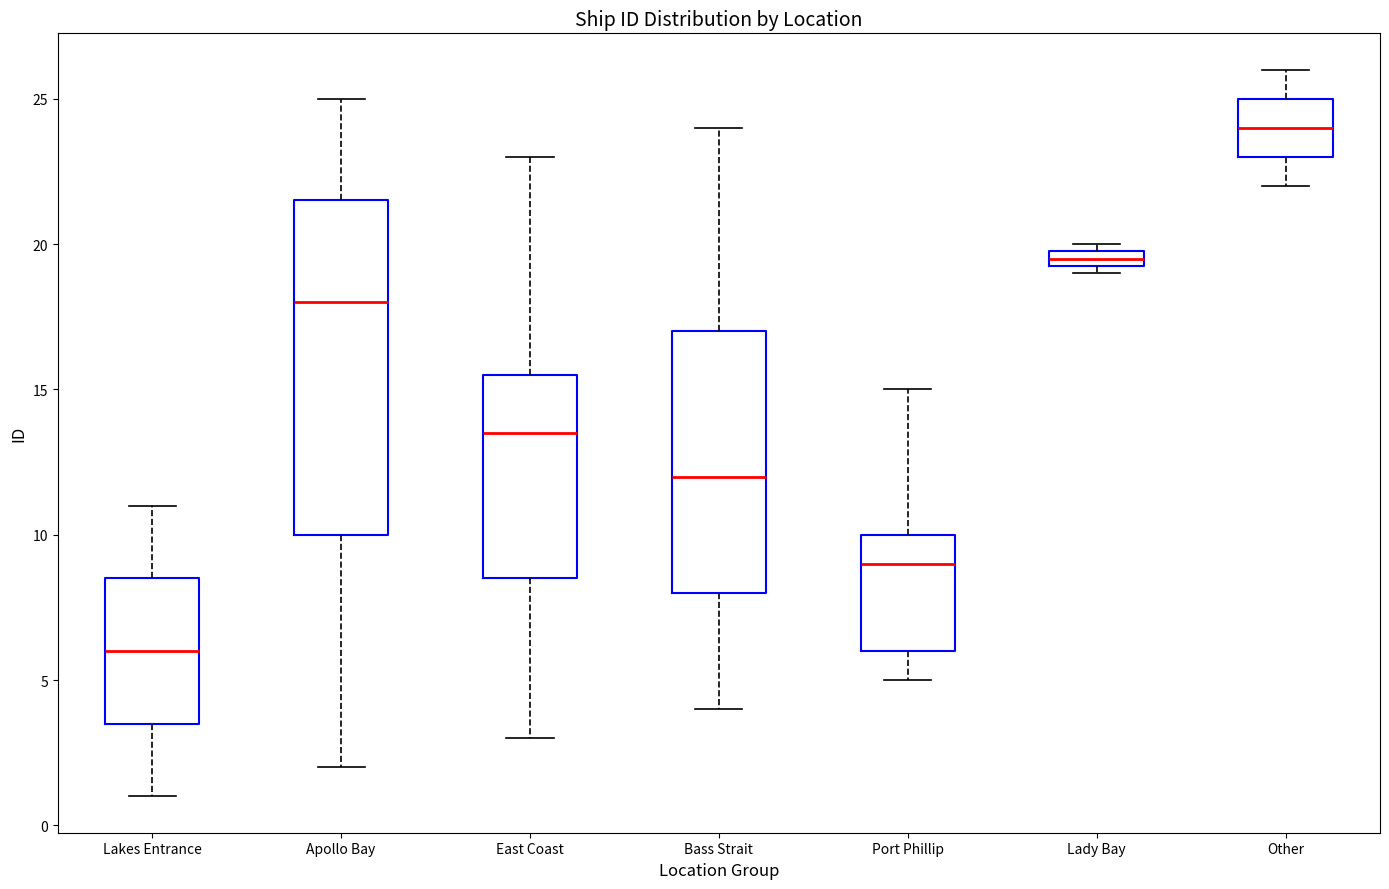

Which box's median line is the lowest?

Lakes Entrance